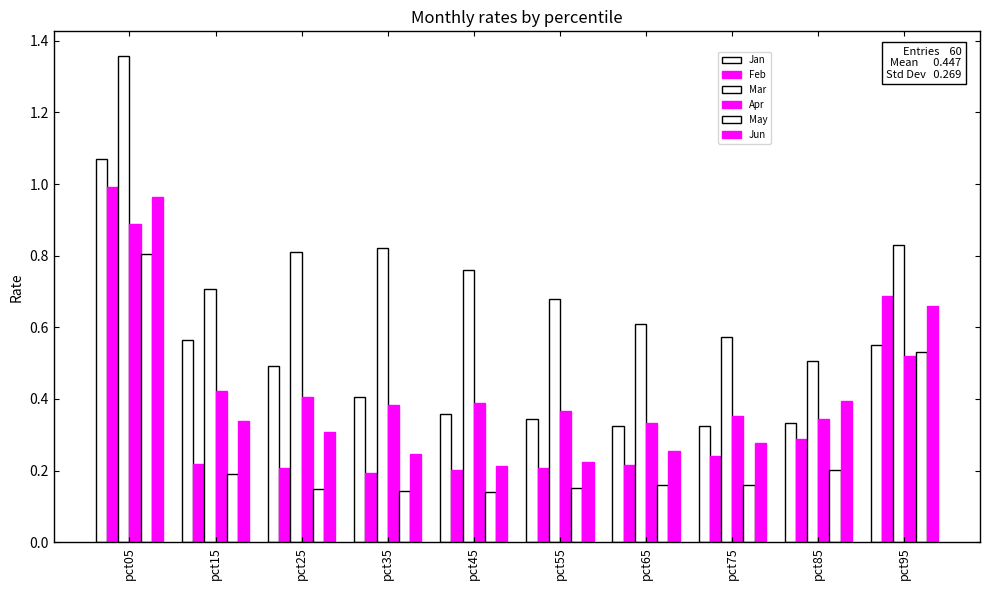

Reading right to left, extract all data points from this chart.

Jan: 0.6	0.3	0.3	0.3	0.3	0.4	0.4	0.5	0.6	1.1
Feb: 0.7	0.3	0.2	0.2	0.2	0.2	0.2	0.2	0.2	1.0
Mar: 0.8	0.5	0.6	0.6	0.7	0.8	0.8	0.8	0.7	1.4
Apr: 0.5	0.3	0.4	0.3	0.4	0.4	0.4	0.4	0.4	0.9
May: 0.5	0.2	0.2	0.2	0.2	0.1	0.1	0.1	0.2	0.8
Jun: 0.7	0.4	0.3	0.3	0.2	0.2	0.2	0.3	0.3	1.0